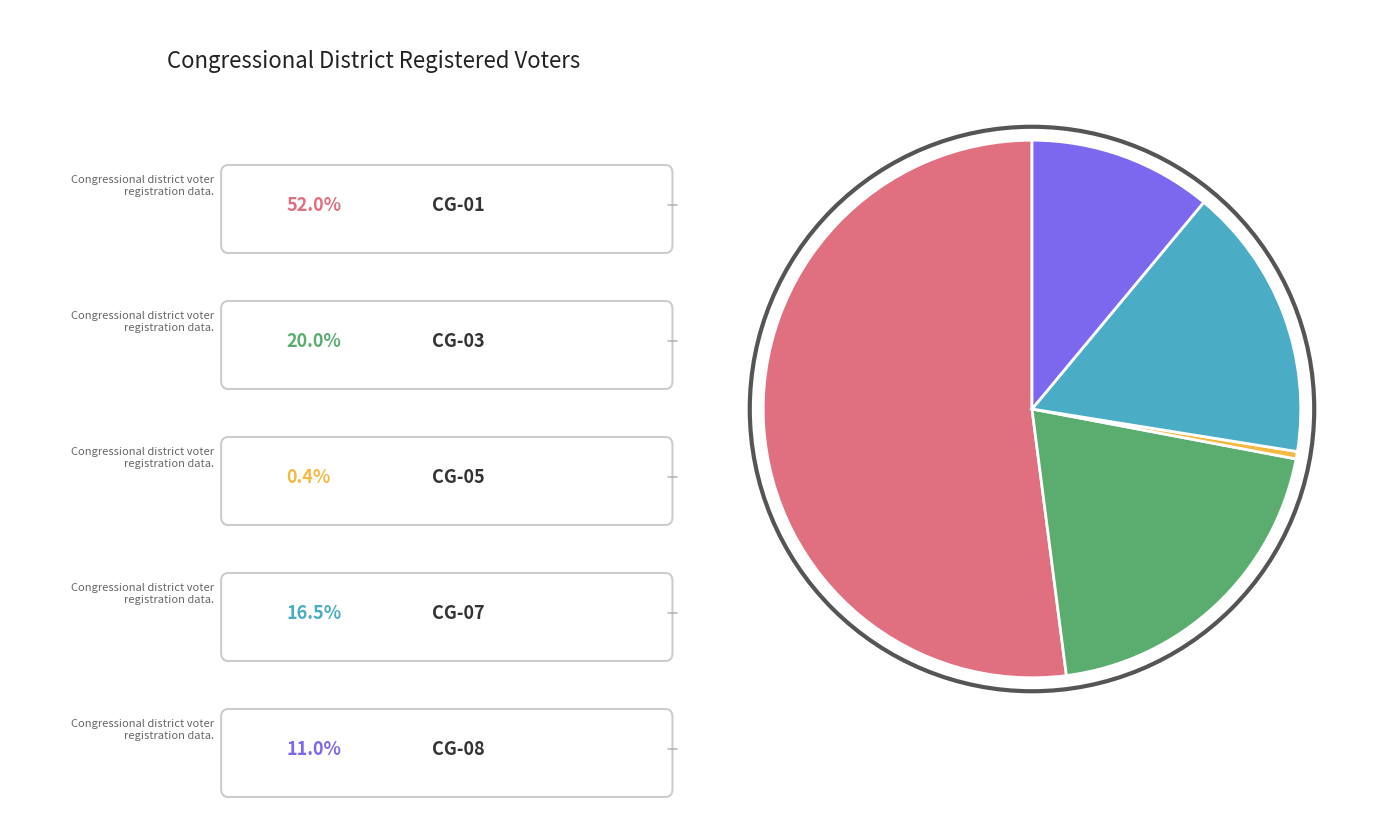

Does any single category account for the majority?

Yes